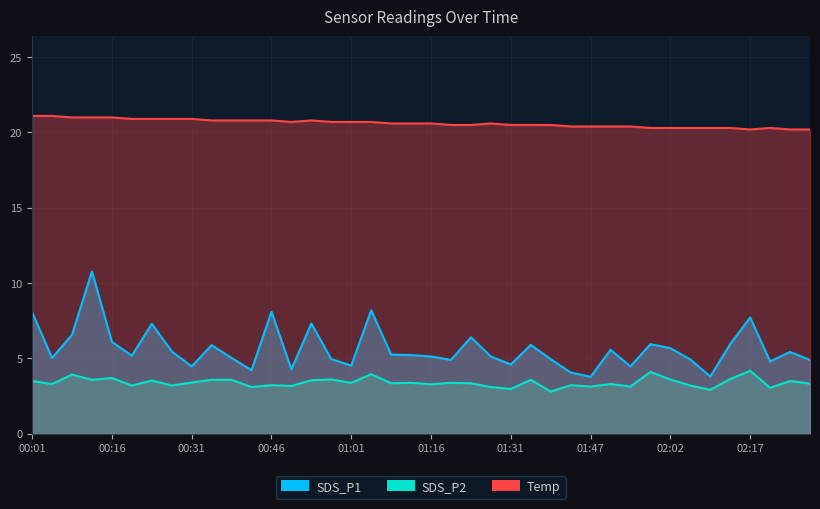

How many Temp values are between 20 and 21?

38